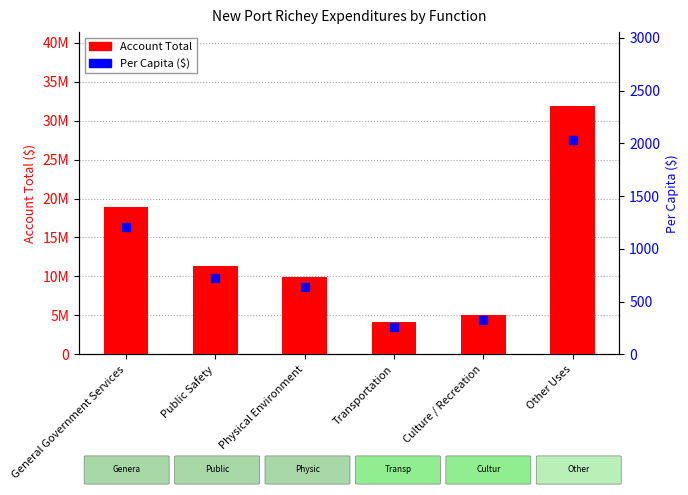

What is the maximum value for Account Total?

31806437.0